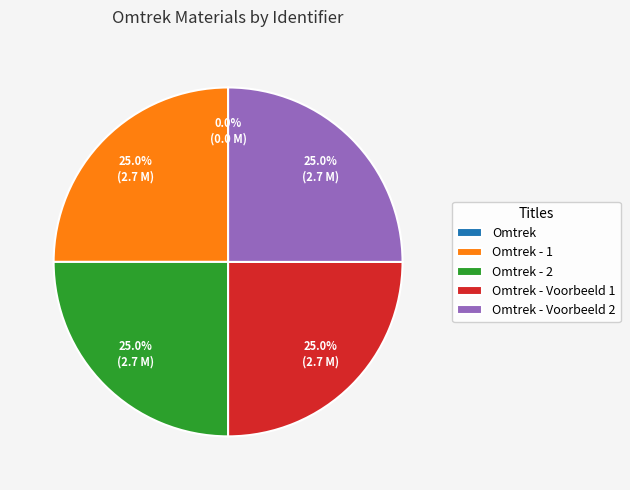

Does any single category account for the majority?

No